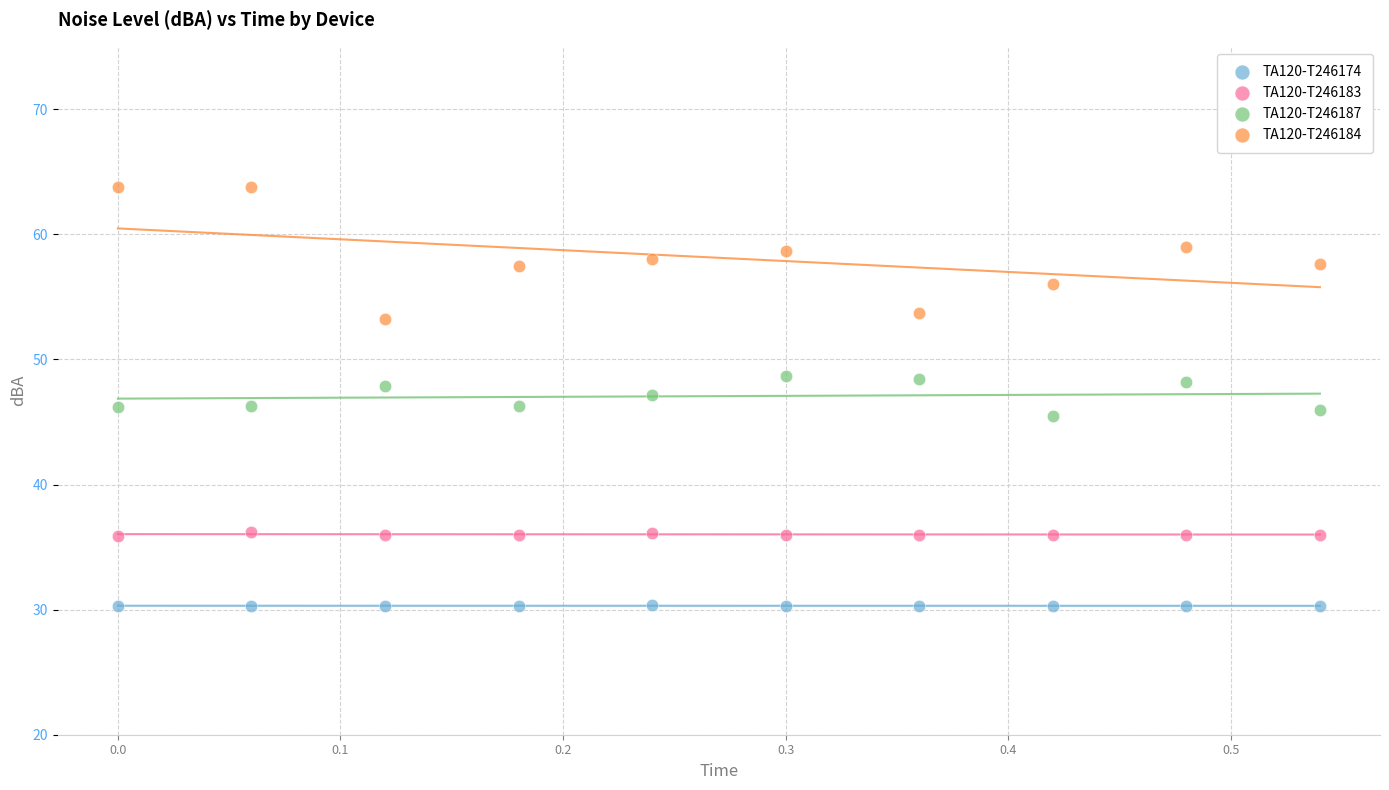

Across all data points, what is the range of Y values (max minus min)?

33.5